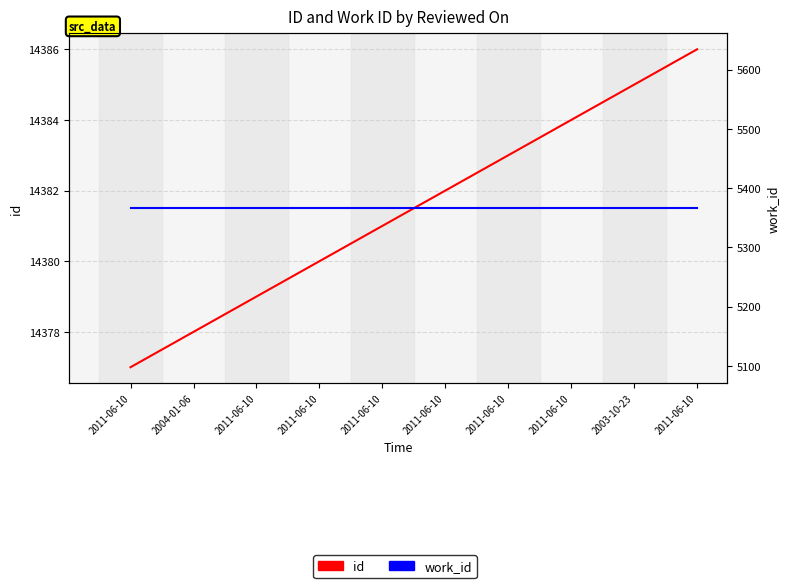

True or false: work_id has a value of 3738 at 2004-01-06.

False